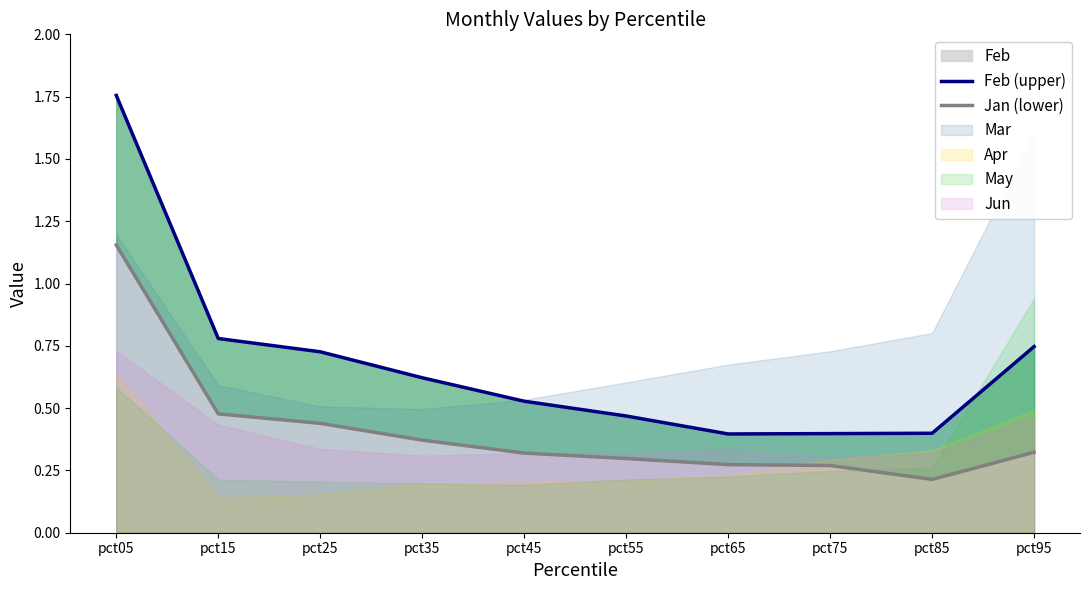

True or false: Feb has a value of 0.4 at pct65.

True